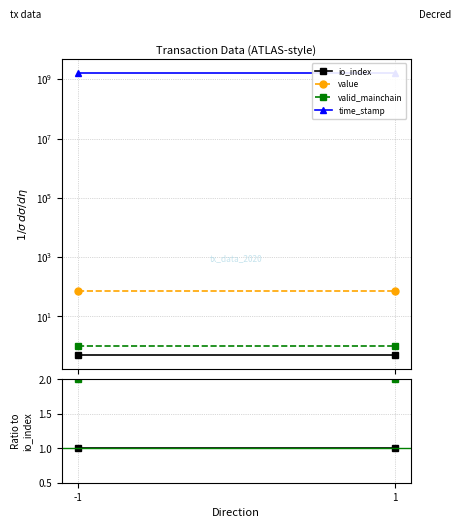

What are all the series names shown in the legend?

io_index, value, valid_mainchain, time_stamp